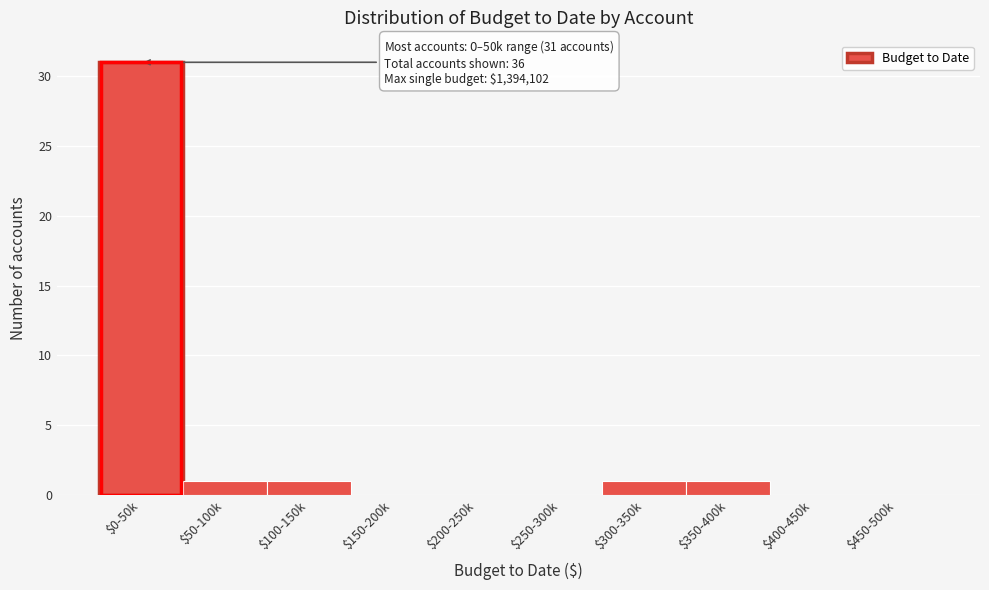

Is it true that the value at $100-150k is 2?

False